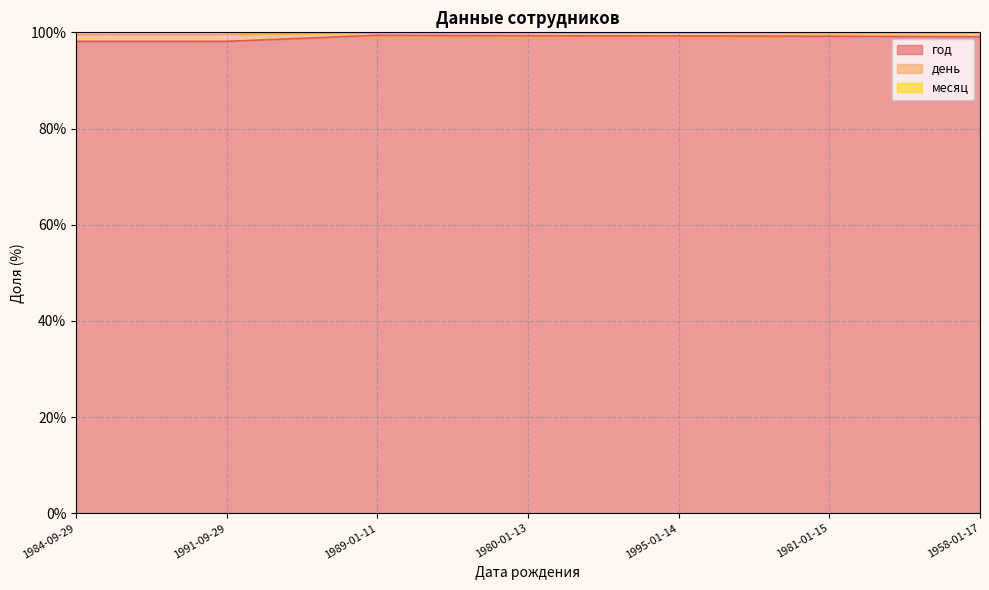

Is it true that год equals 99.1 at 1958-01-17?

True